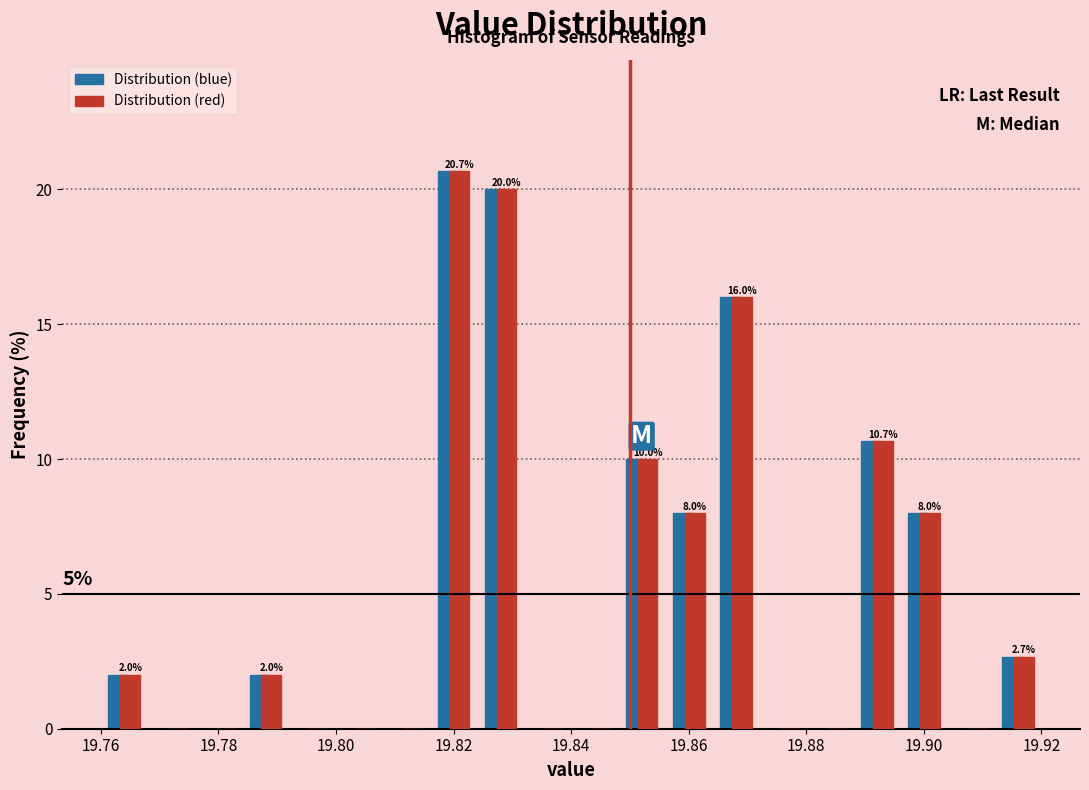

In the Distribution (blue) series, which range on the x-axis has the tallest bar?

19.816 to 19.824